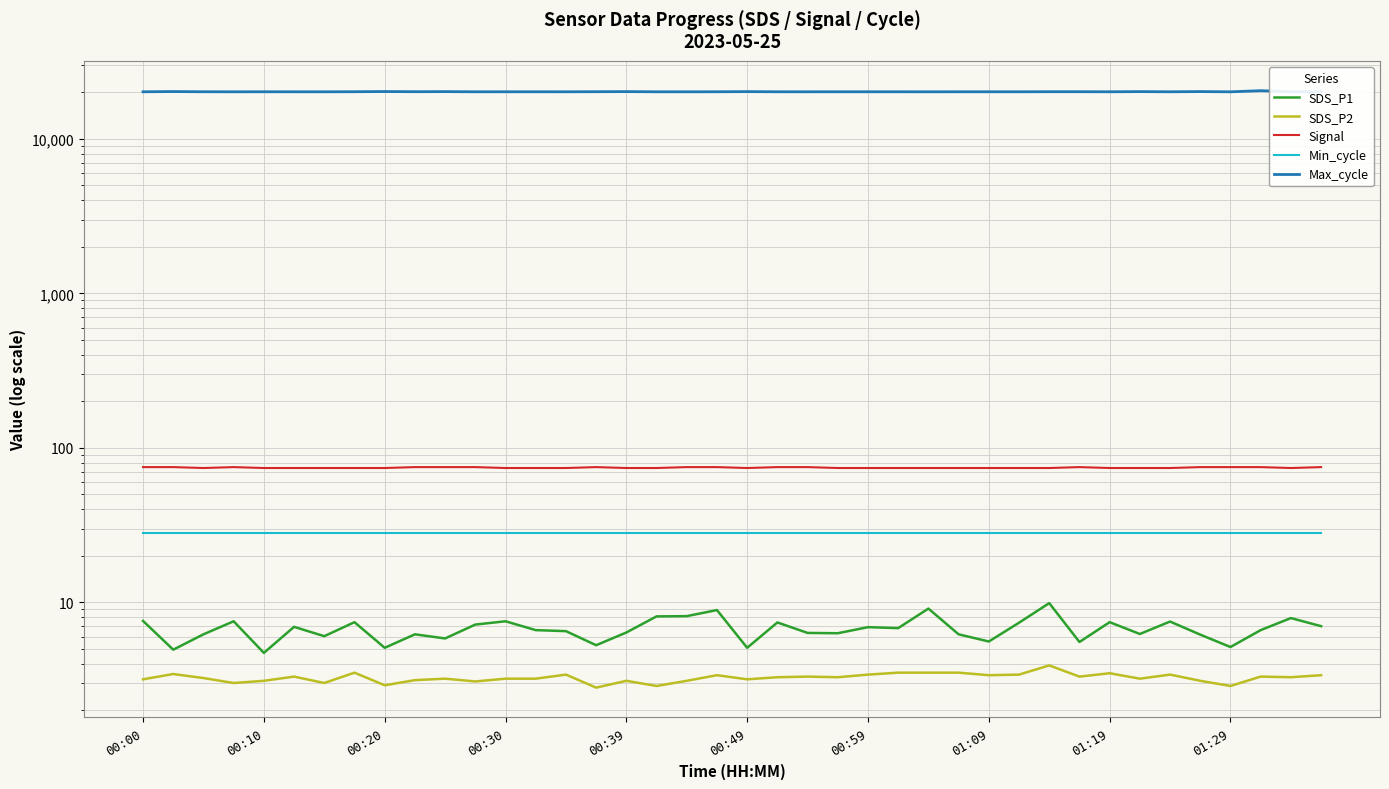

True or false: Max_cycle has a value of 20207.0 at 19.

True